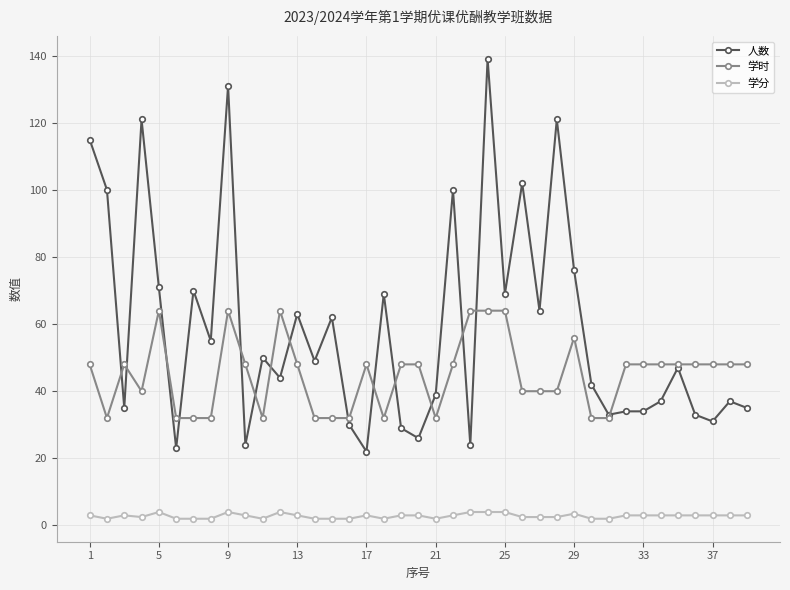

What is the minimum value for 学时?

32.0